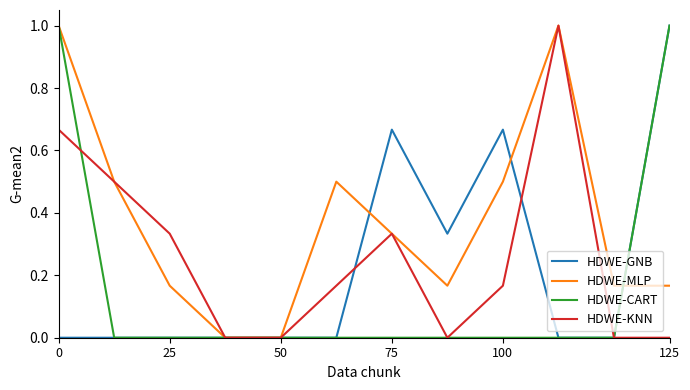

How many lines are shown in the chart?

4